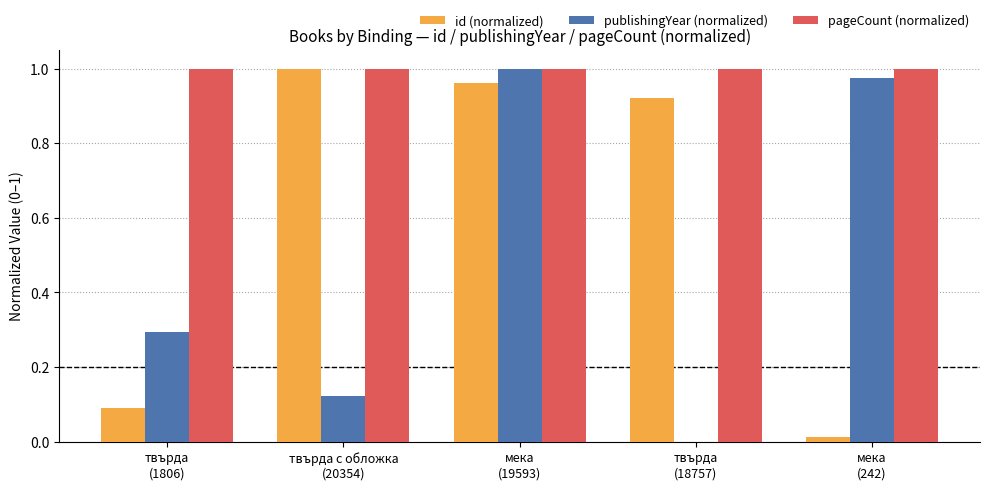

What is the sum of all pageCount (normalized) values?

5.0